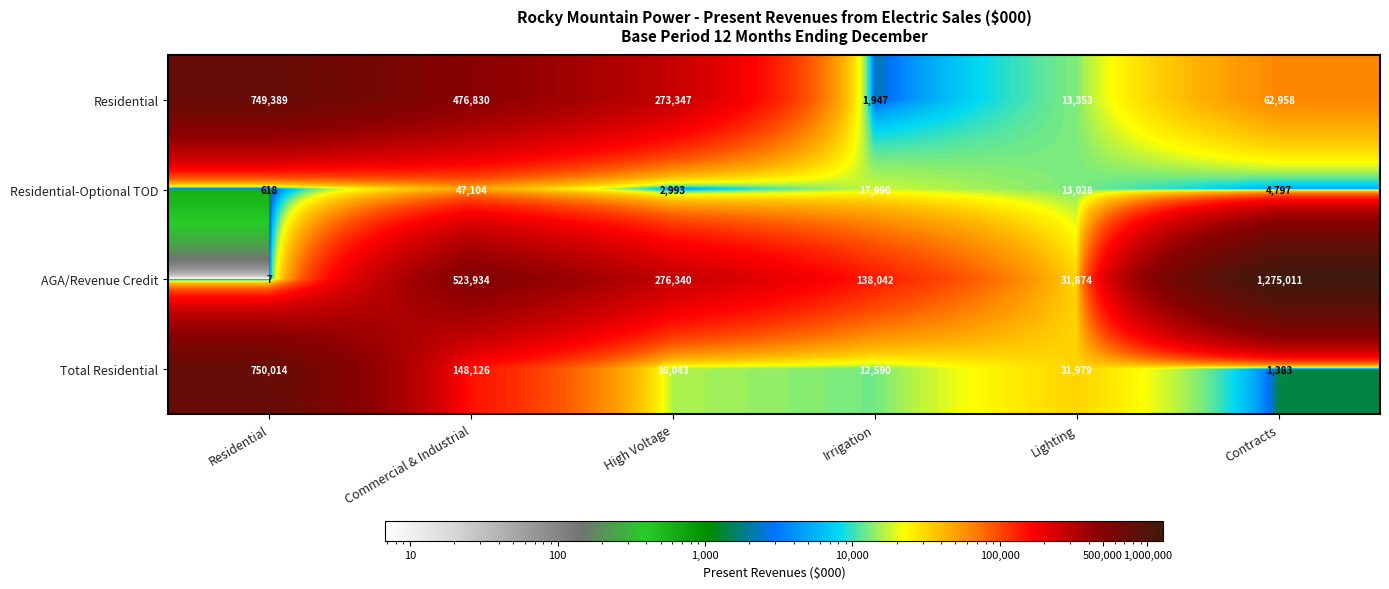

At which label does Residential reach its minimum?

Irrigation